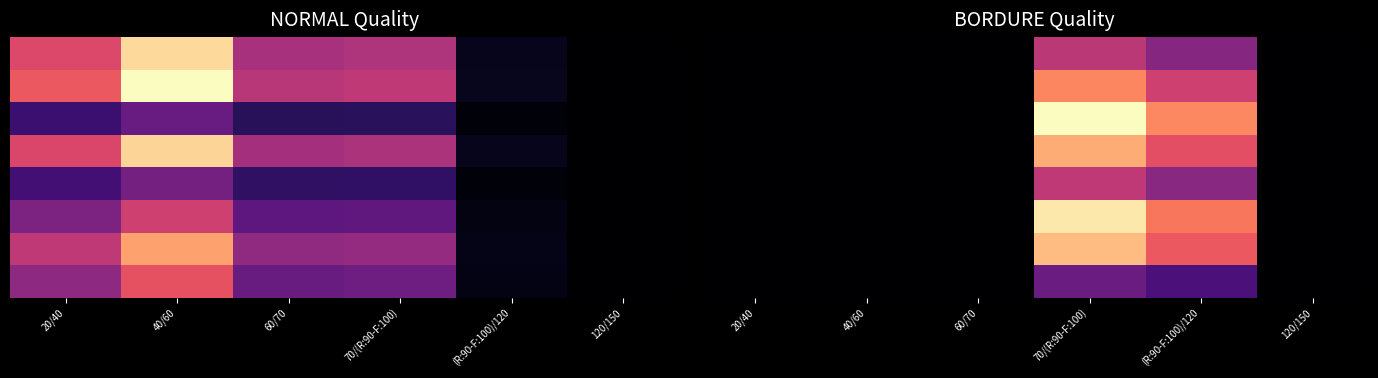

What is the total value across all series at (R:90-F:100)/120?

30.4